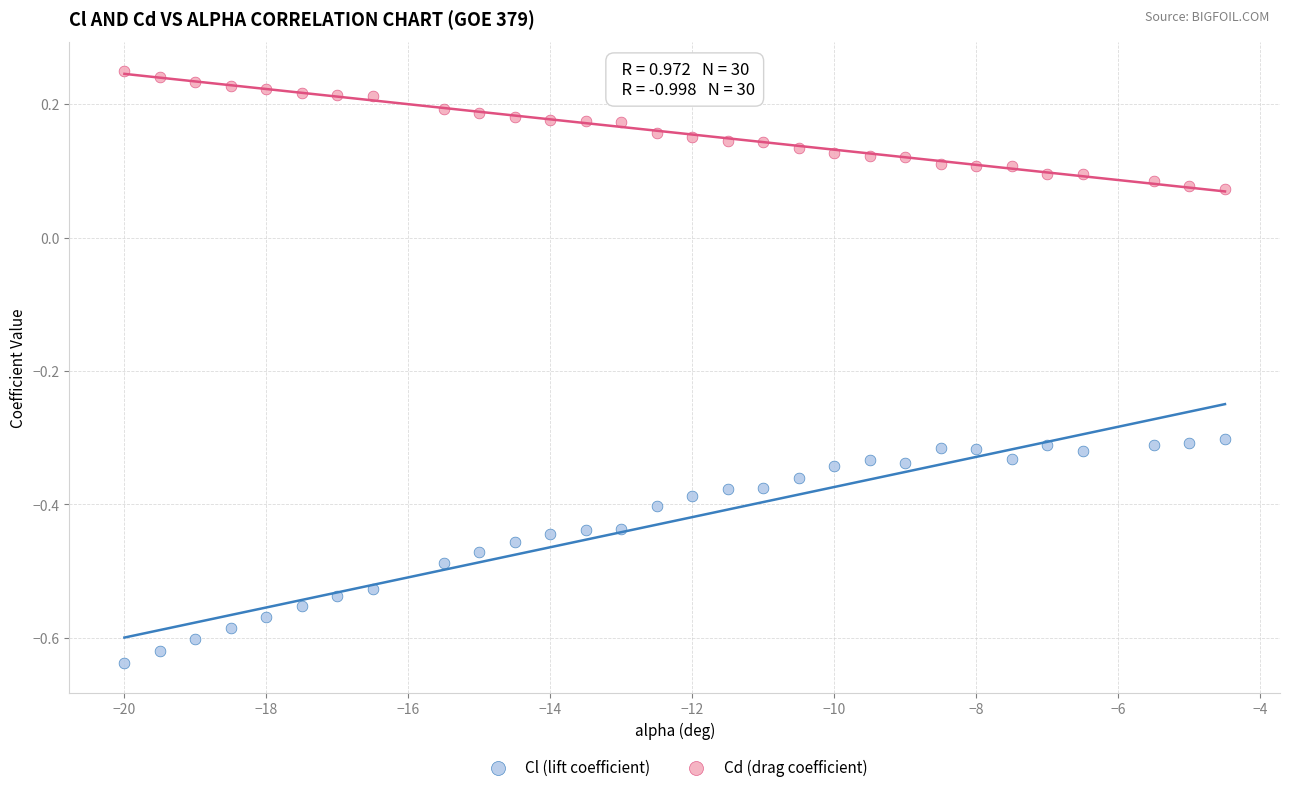

Which series contains the lowest Y value?

Cl (lift coefficient)